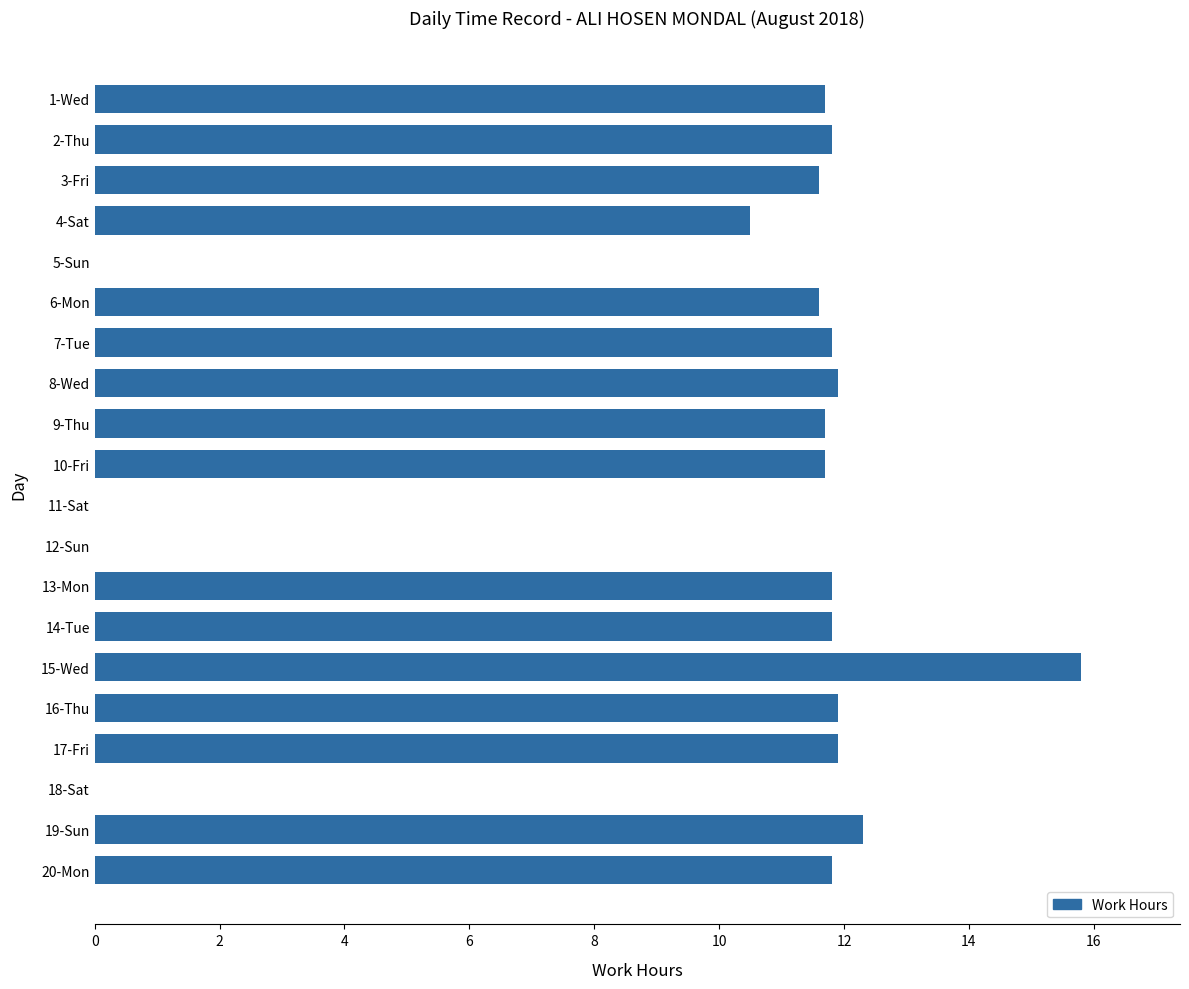

Reading top to bottom, list all the values displayed in this chart.

1-Wed=11.7	2-Thu=11.8	3-Fri=11.6	4-Sat=10.5	5-Sun=0.0	6-Mon=11.6	7-Tue=11.8	8-Wed=11.9	9-Thu=11.7	10-Fri=11.7	11-Sat=0.0	12-Sun=0.0	13-Mon=11.8	14-Tue=11.8	15-Wed=15.8	16-Thu=11.9	17-Fri=11.9	18-Sat=0.0	19-Sun=12.3	20-Mon=11.8